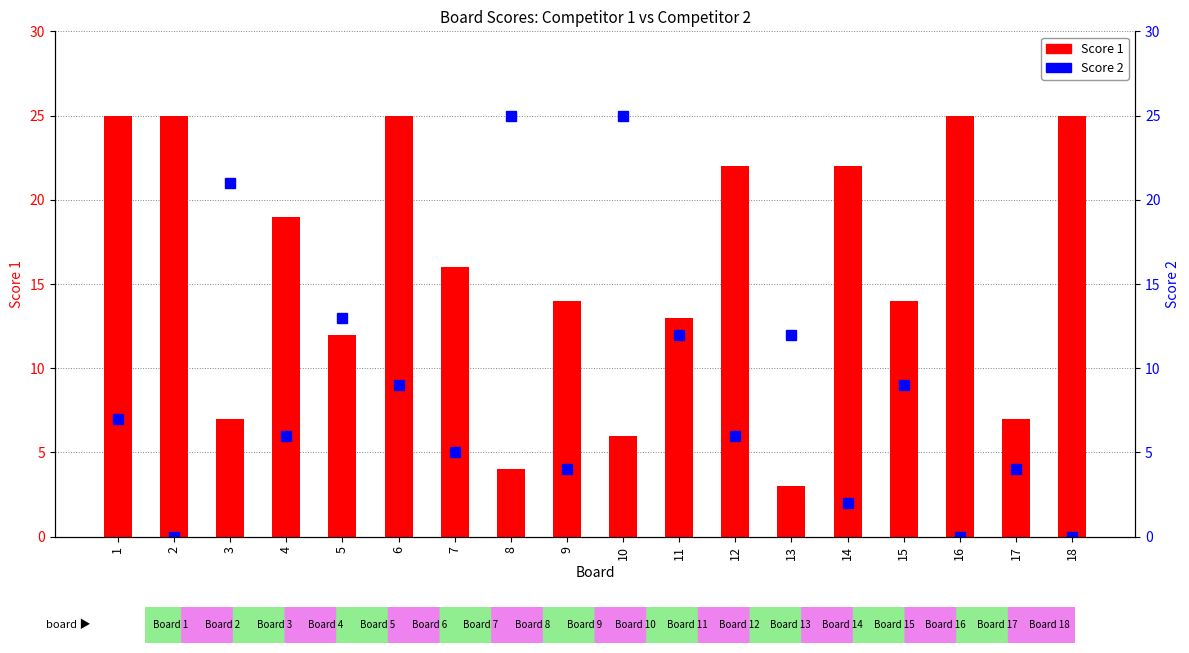

What are all the series names shown in the legend?

Score 1, Score 2